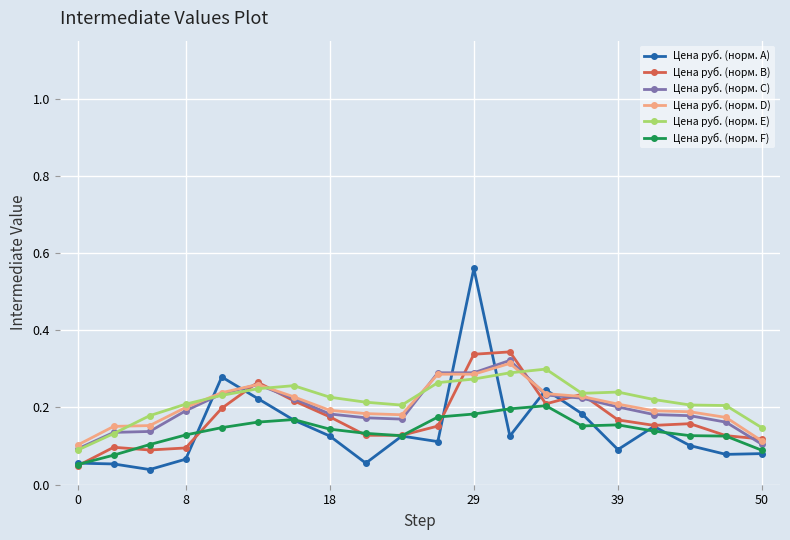

Which series has the widest spread of values?

Цена руб. (норм. A)